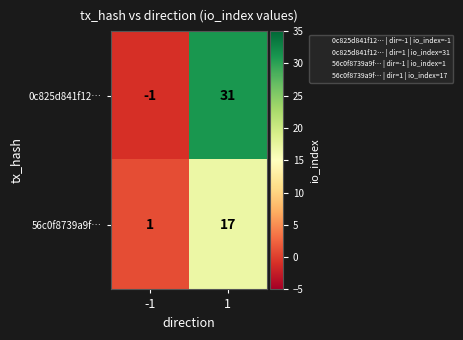

What is the difference between the maximum and minimum values in the 0c825d841f12… series?

32